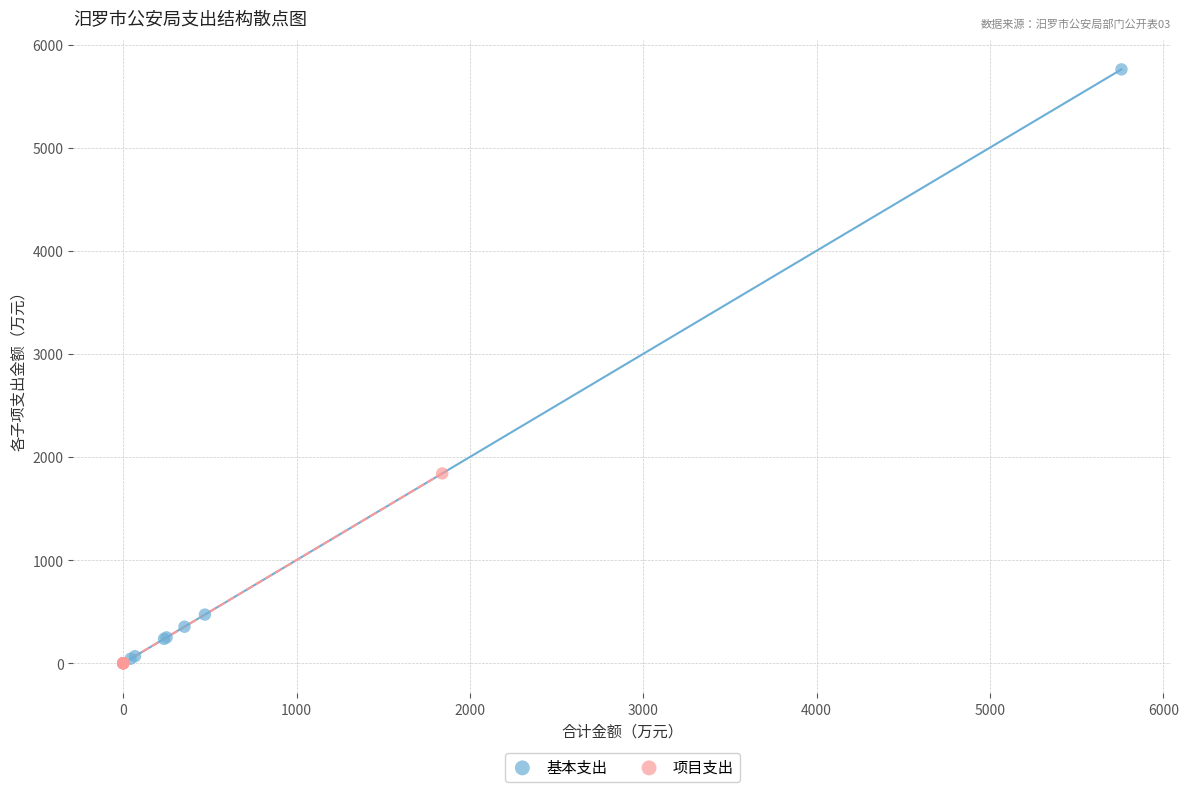

Which series has the largest Y range (max minus min)?

基本支出